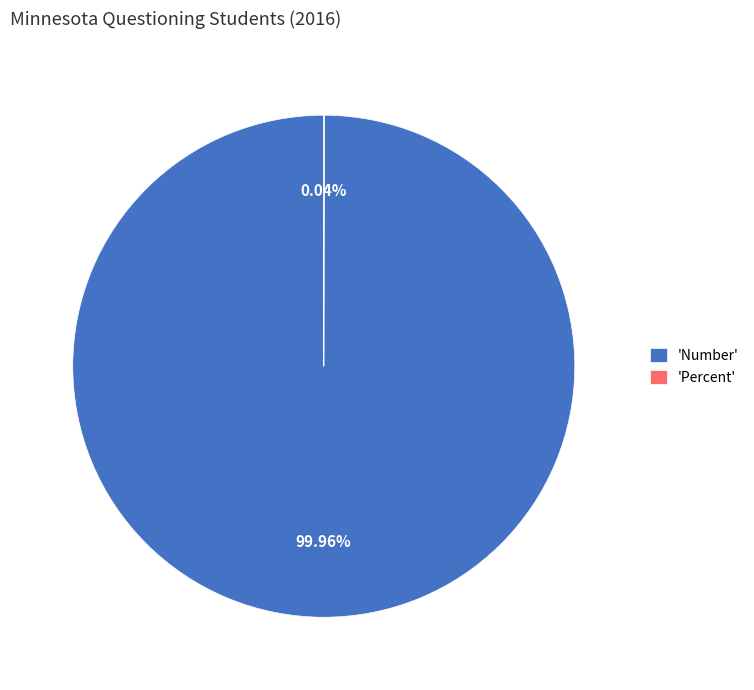

Is there a majority slice in this chart?

Yes